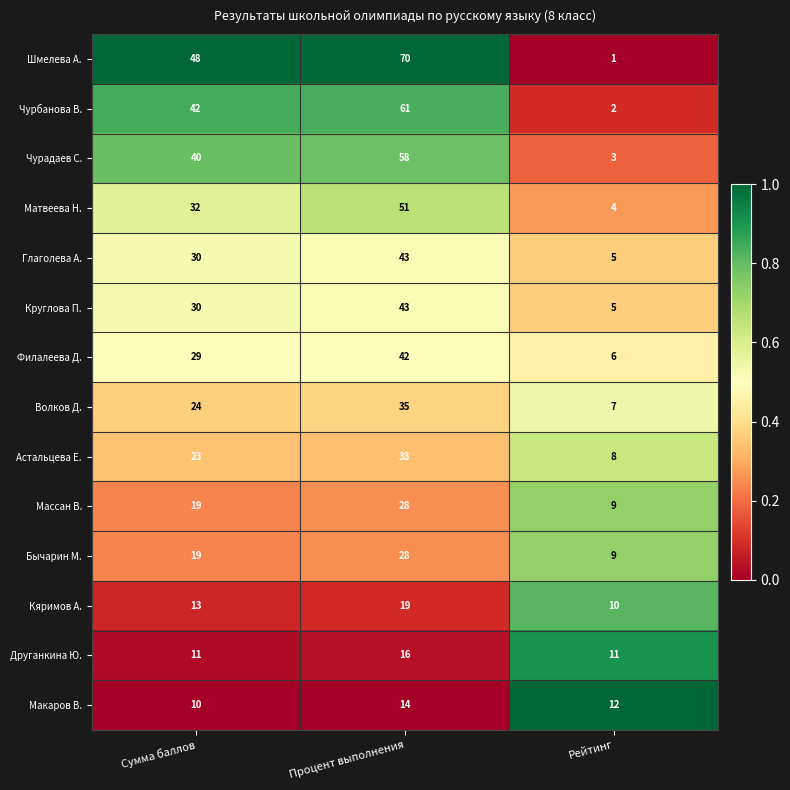

What is the approximate value of Глаголева А. at Рейтинг, to the nearest 5?

5